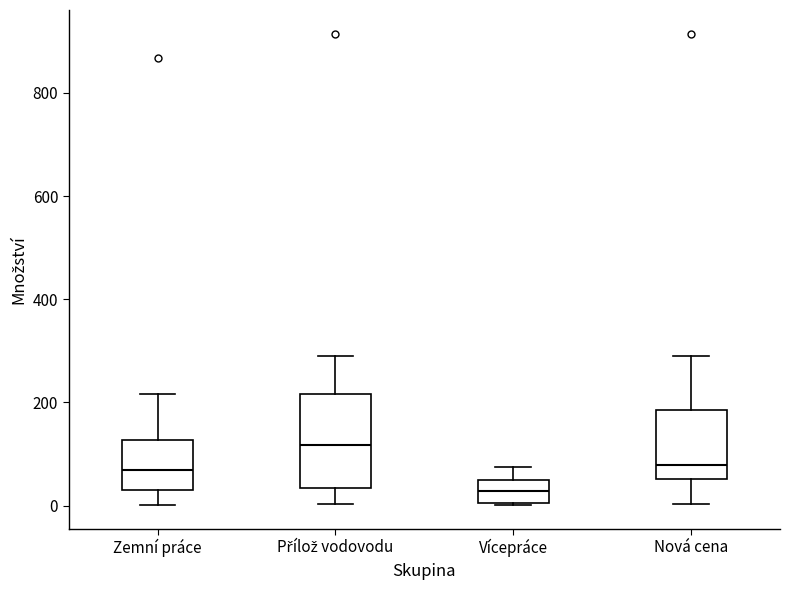

Comparing the boxes themselves (not the whiskers), which one is the tallest?

Přílož vodovodu